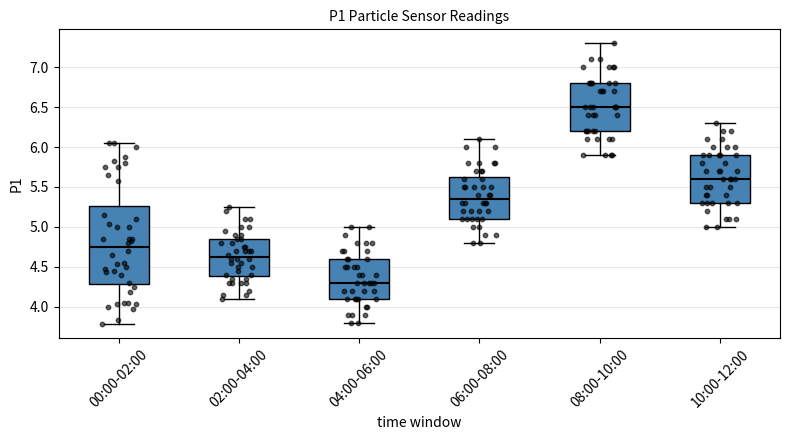

Reading left to right, transcribe this box plot: for each box, give where its median line is, the range the box spans, and where its two whiskers end, as read against the y-axis. The values are not printed on the chart, so give them approximately, as read against the axis.

00:00-02:00: median 4.75, box 4.30 to 5.25, whiskers 3.80 to 6.05
02:00-04:00: median 4.65, box 4.40 to 4.85, whiskers 4.10 to 5.25
04:00-06:00: median 4.30, box 4.10 to 4.60, whiskers 3.80 to 5.00
06:00-08:00: median 5.35, box 5.10 to 5.65, whiskers 4.80 to 6.10
08:00-10:00: median 6.50, box 6.20 to 6.80, whiskers 5.90 to 7.30
10:00-12:00: median 5.60, box 5.30 to 5.90, whiskers 5.00 to 6.30